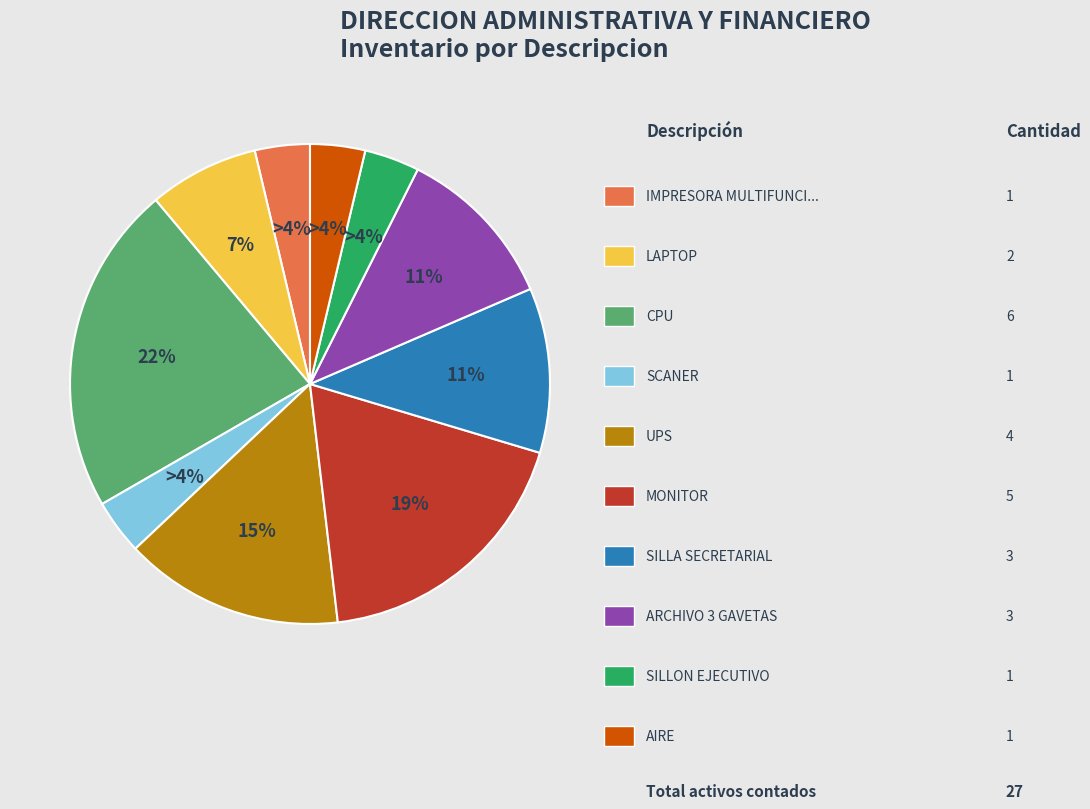

To the nearest percent, what is the average slice percentage?

10%